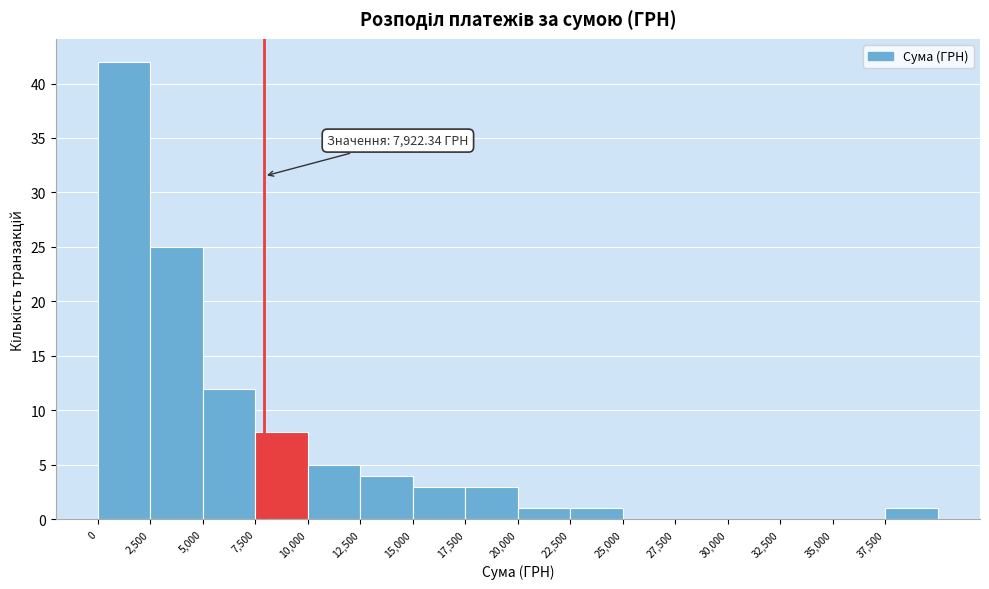

Which range on the x-axis has the tallest bar?

0 to 2500